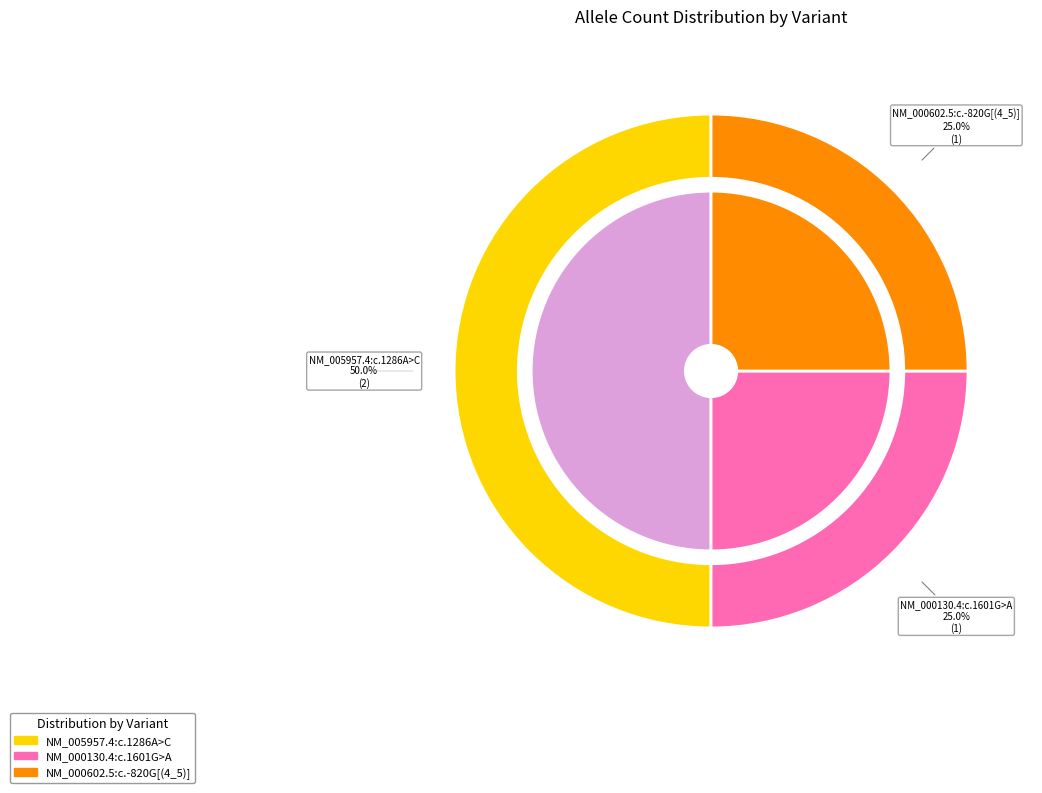

Which slice is the largest?

NM_005957.4:c.1286A>C